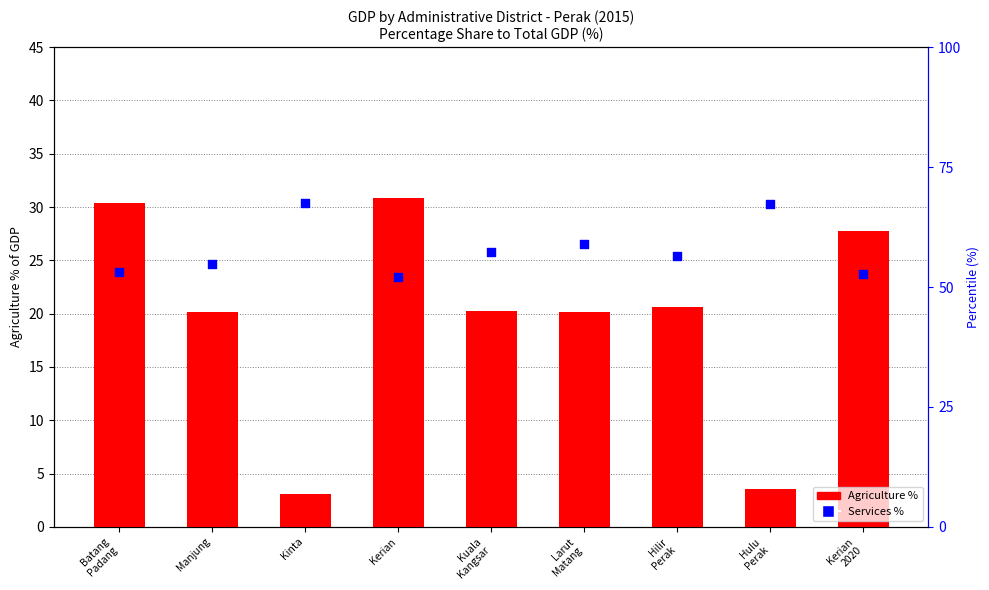

Which series has the largest total across all categories?

Services %